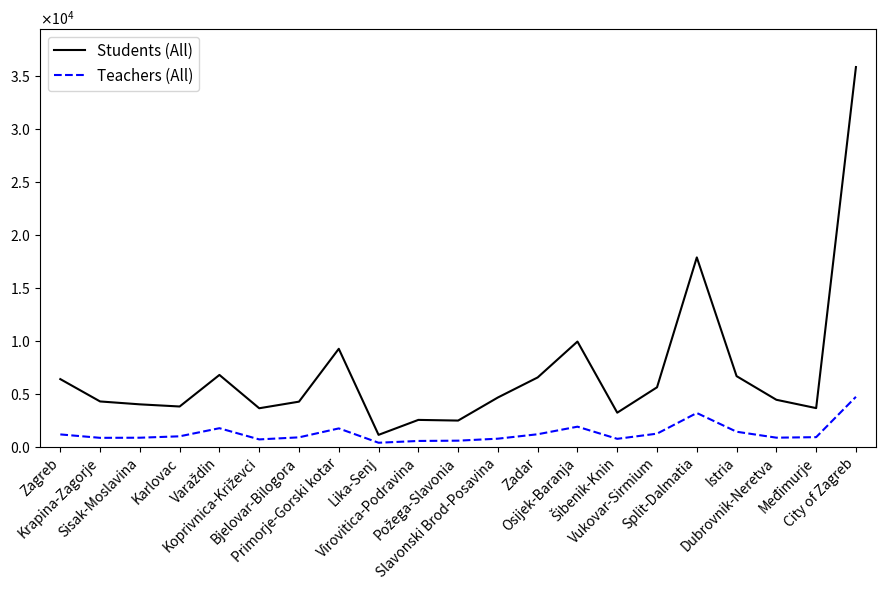

Is this an area chart (filled region under the line)?

No